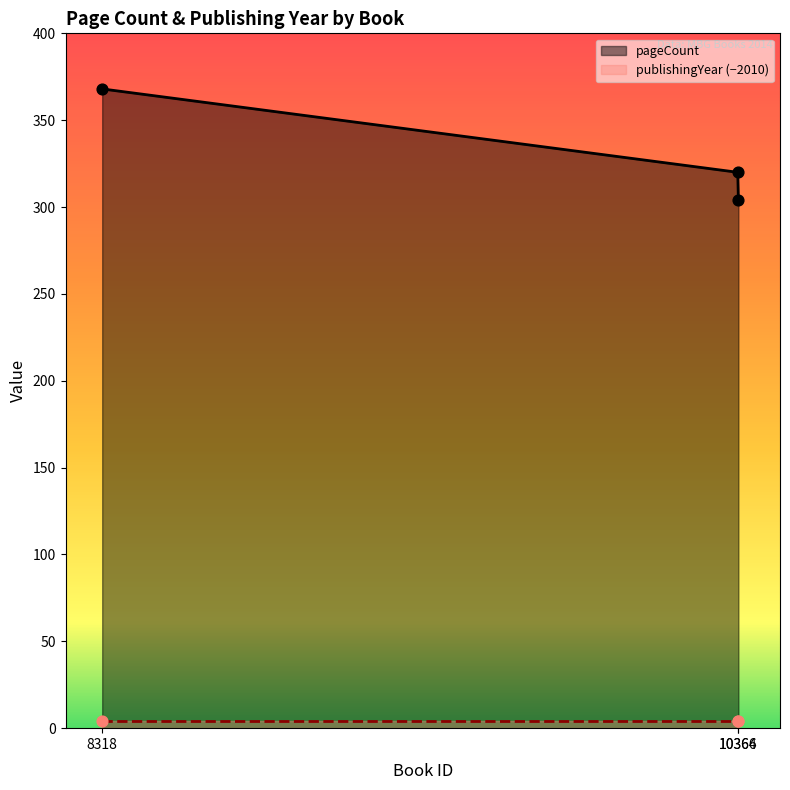

What is the lowest value of the pageCount series?

304